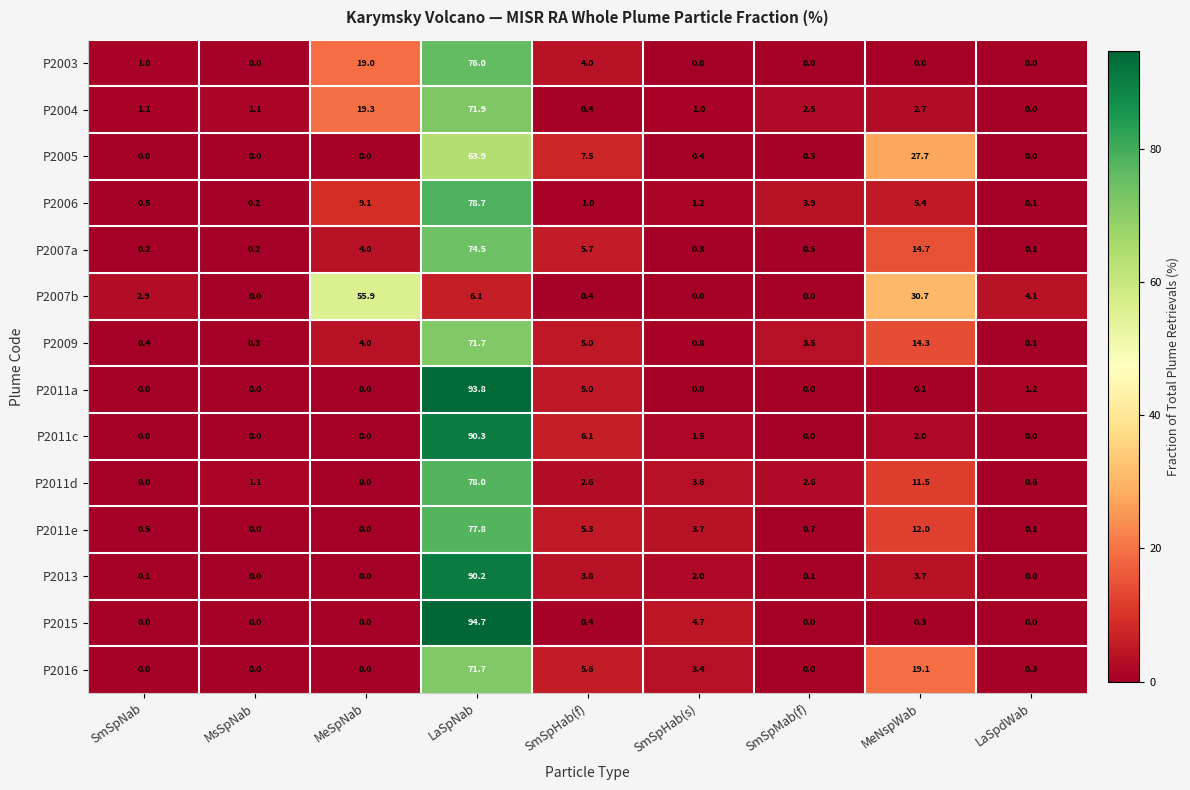

Which category has the highest value across all series?

LaSpNab